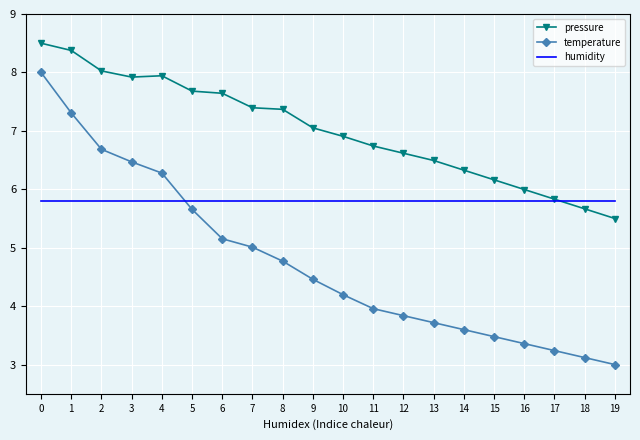

The humidity series shows 5.8 at 13. True or false?

True